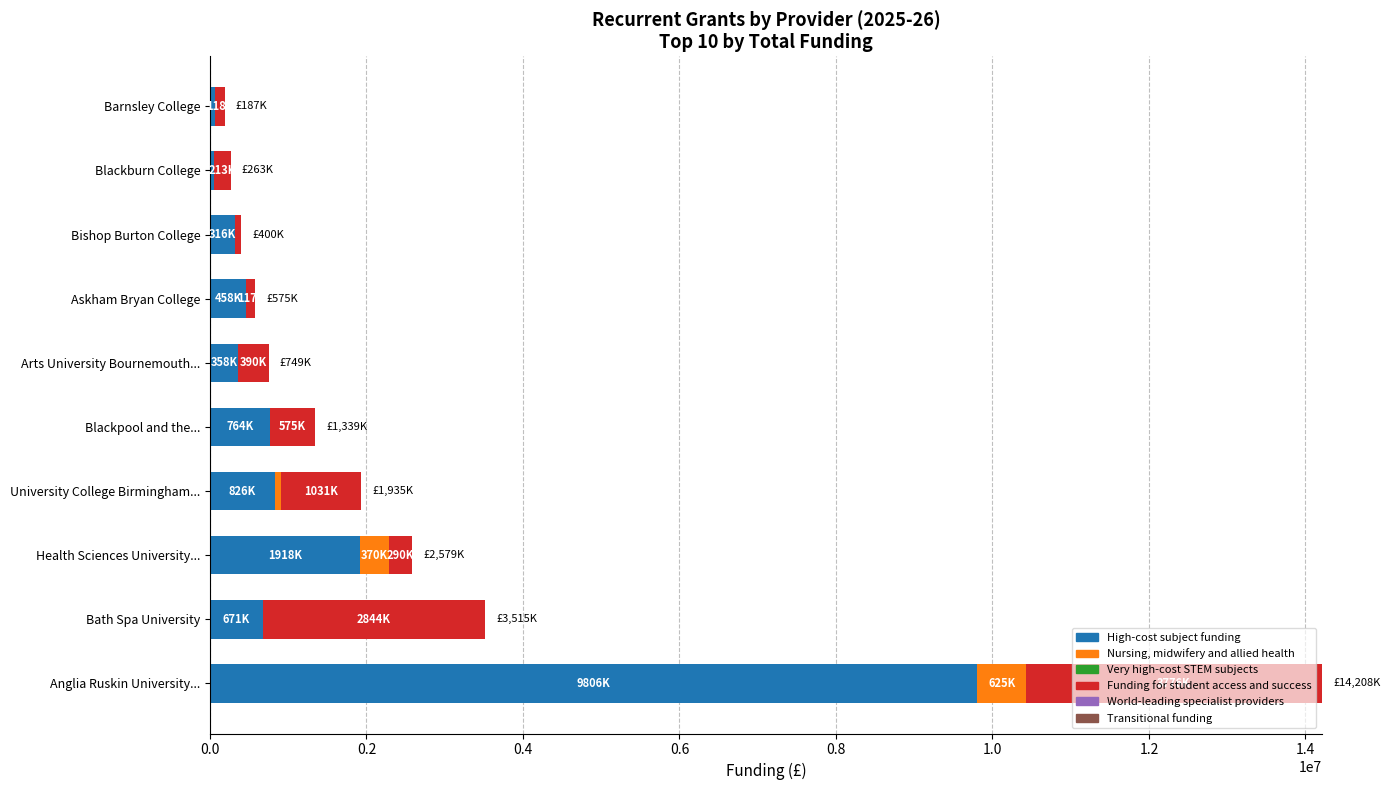

What is the highest value of the High-cost subject funding series?

9806013